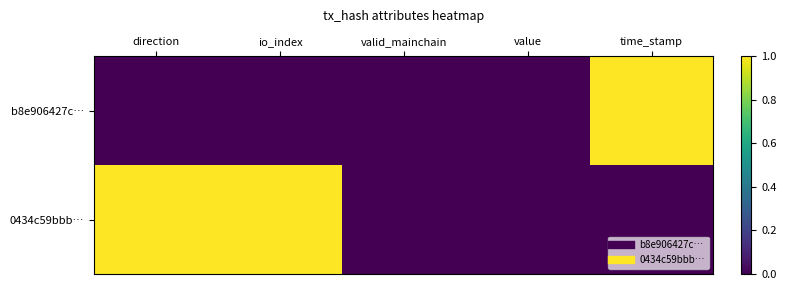

Which series has the largest range (max minus min)?

b8e906427c…